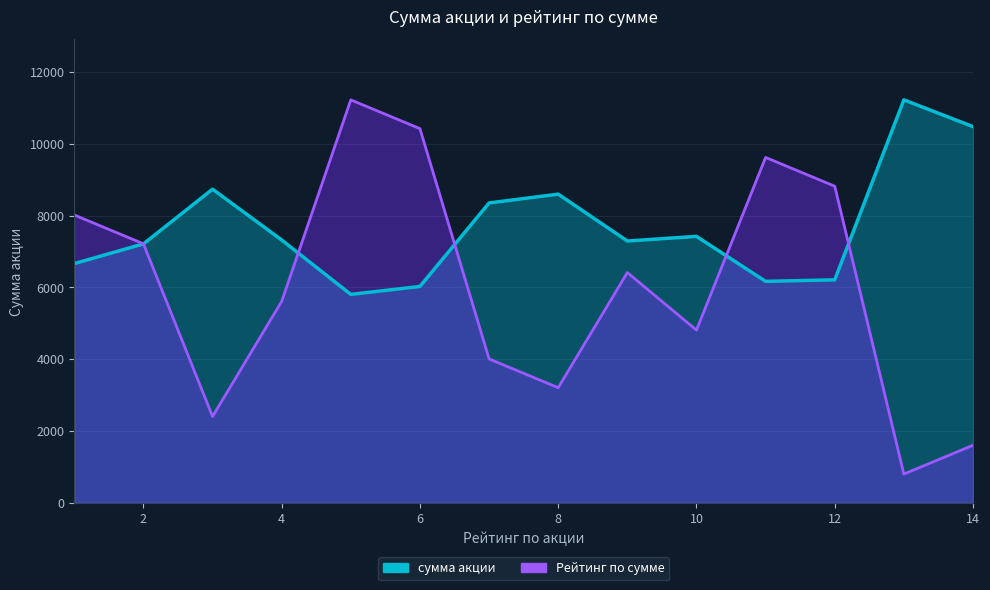

True or false: сумма акции and Рейтинг по сумме (масштаб) cross at least once.

True